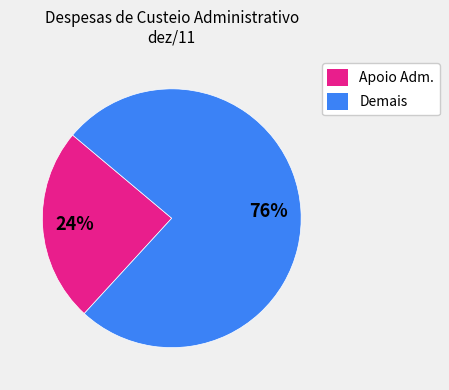

Does any single category account for the majority?

Yes